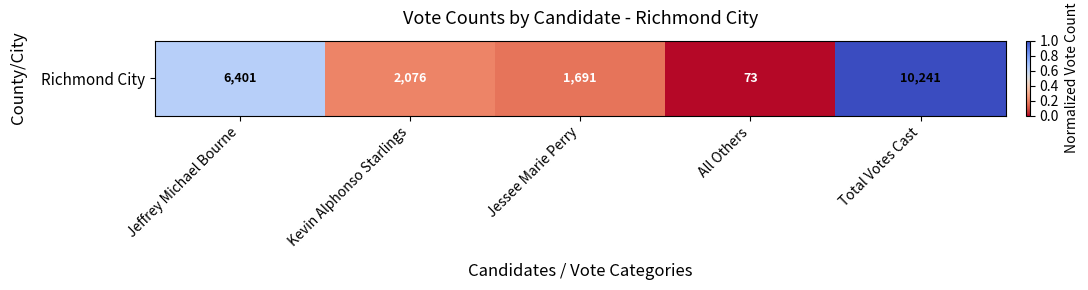

List the labels in order of value, smallest first.

All Others, Jessee Marie Perry, Kevin Alphonso Starlings, Jeffrey Michael Bourne, Total Votes Cast